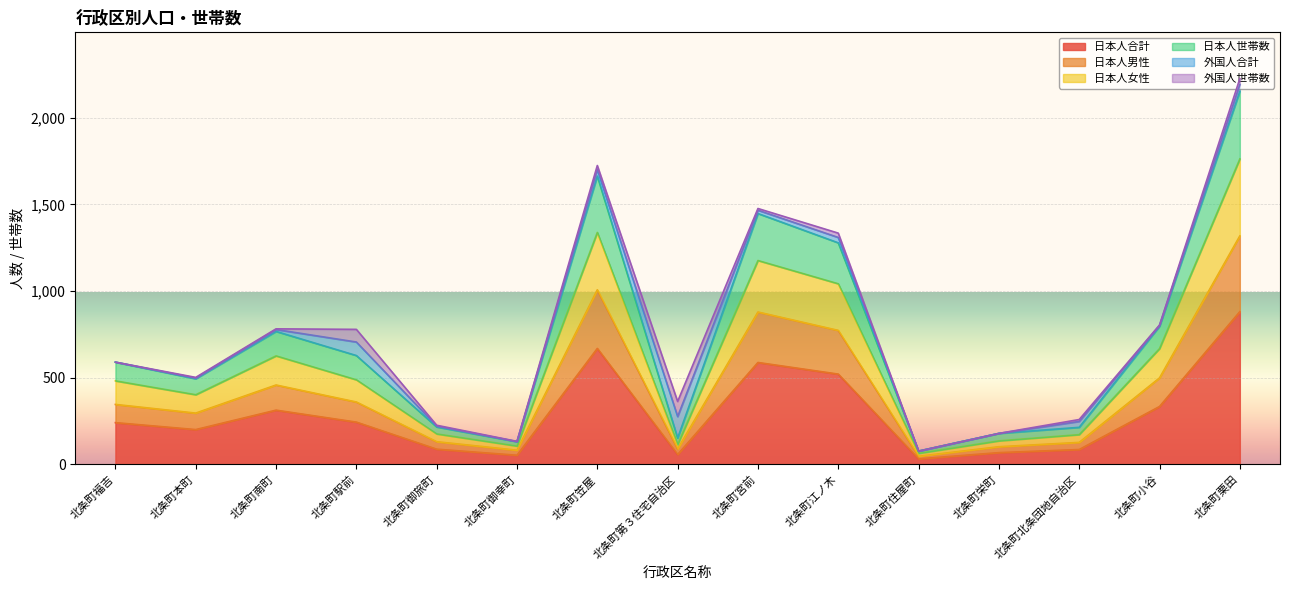

At which category is the sum across all series the highest?

北条町栗田